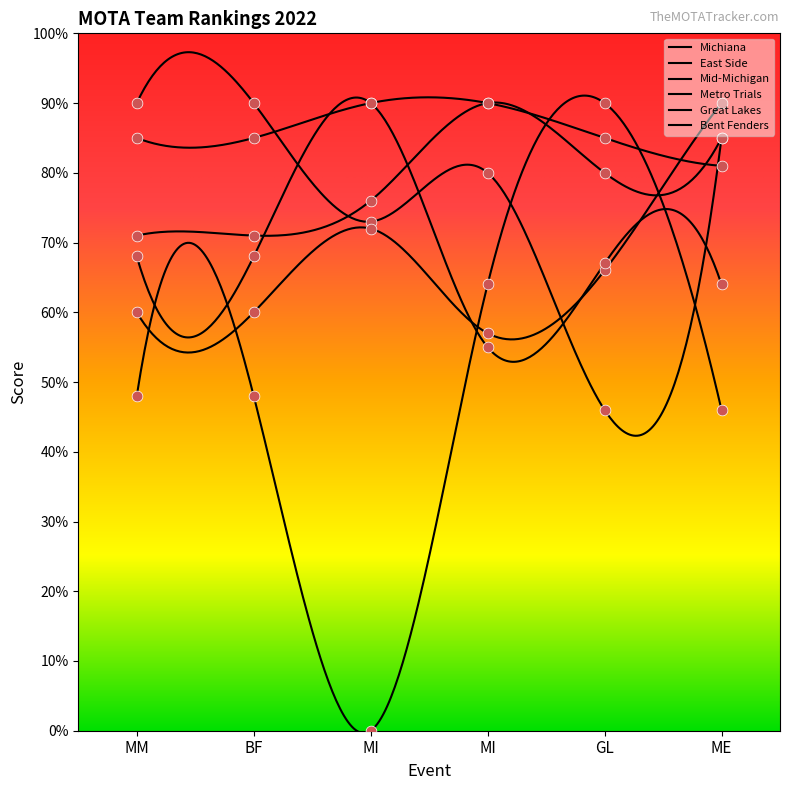

What is the total value across all series at GL?

434